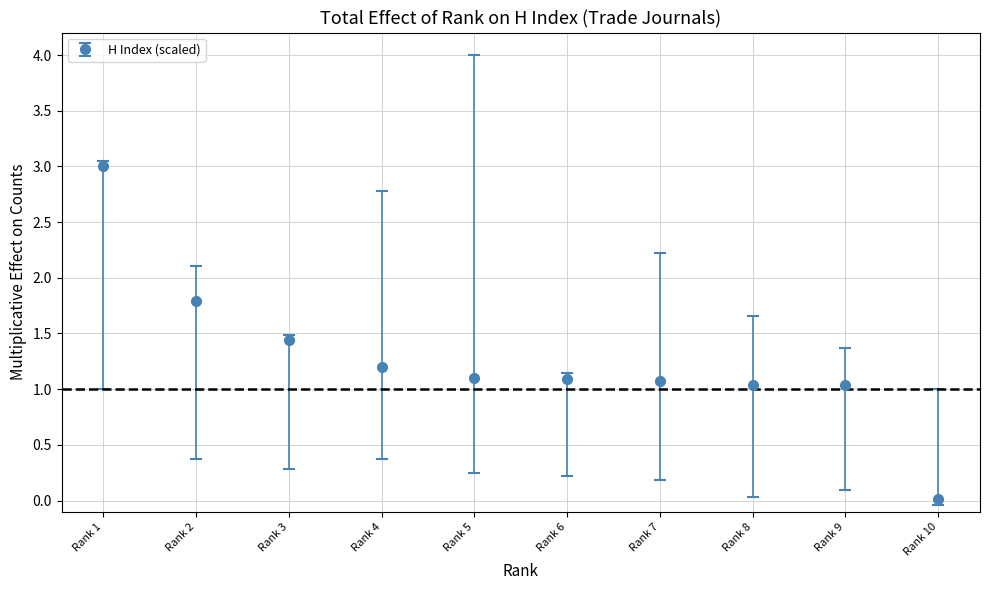

What is the difference between the second highest and minimum values?

1.8